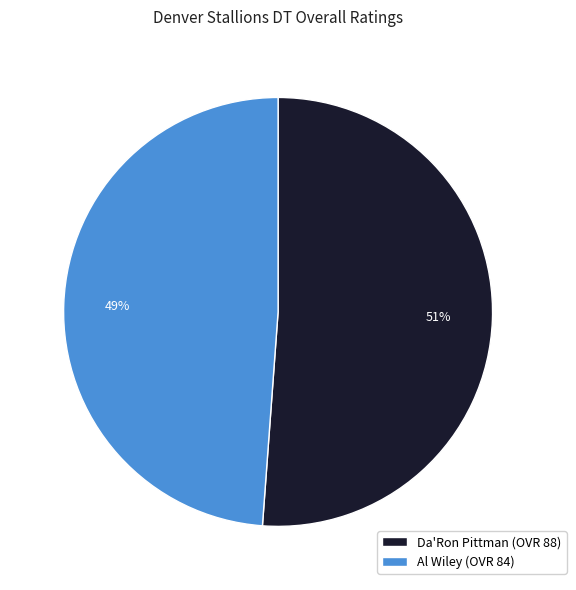

What is the smallest slice in the pie chart?

Al Wiley